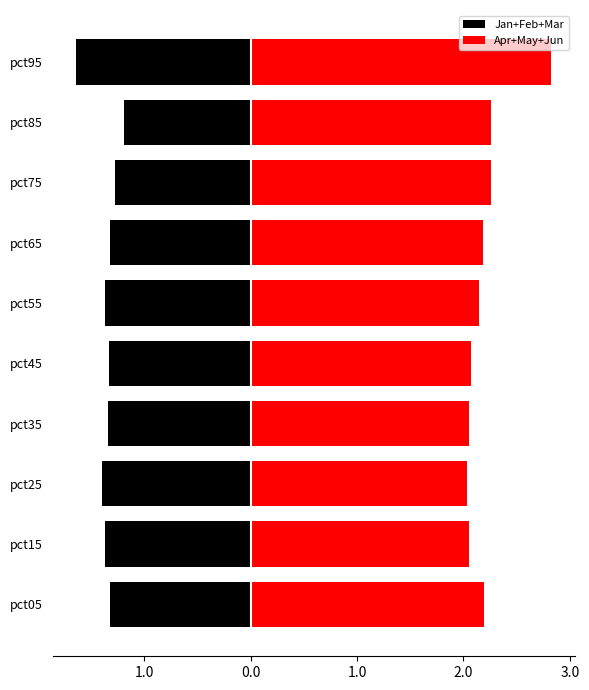

How many bars are there in each group?

2